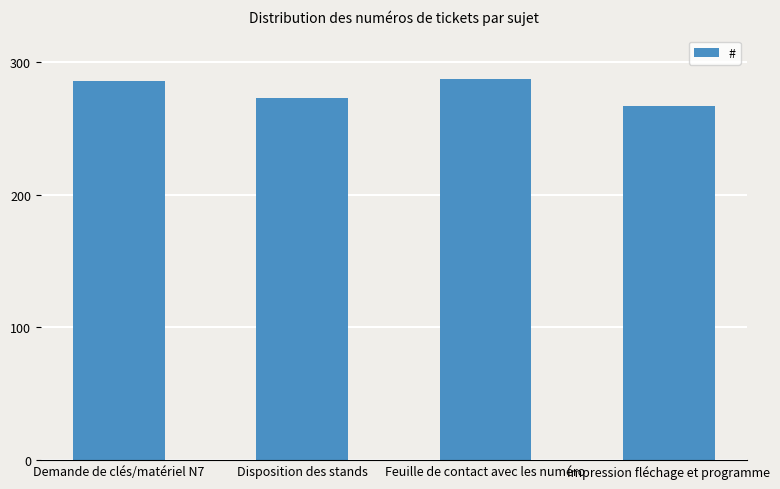

How many data points are less than 286?

2